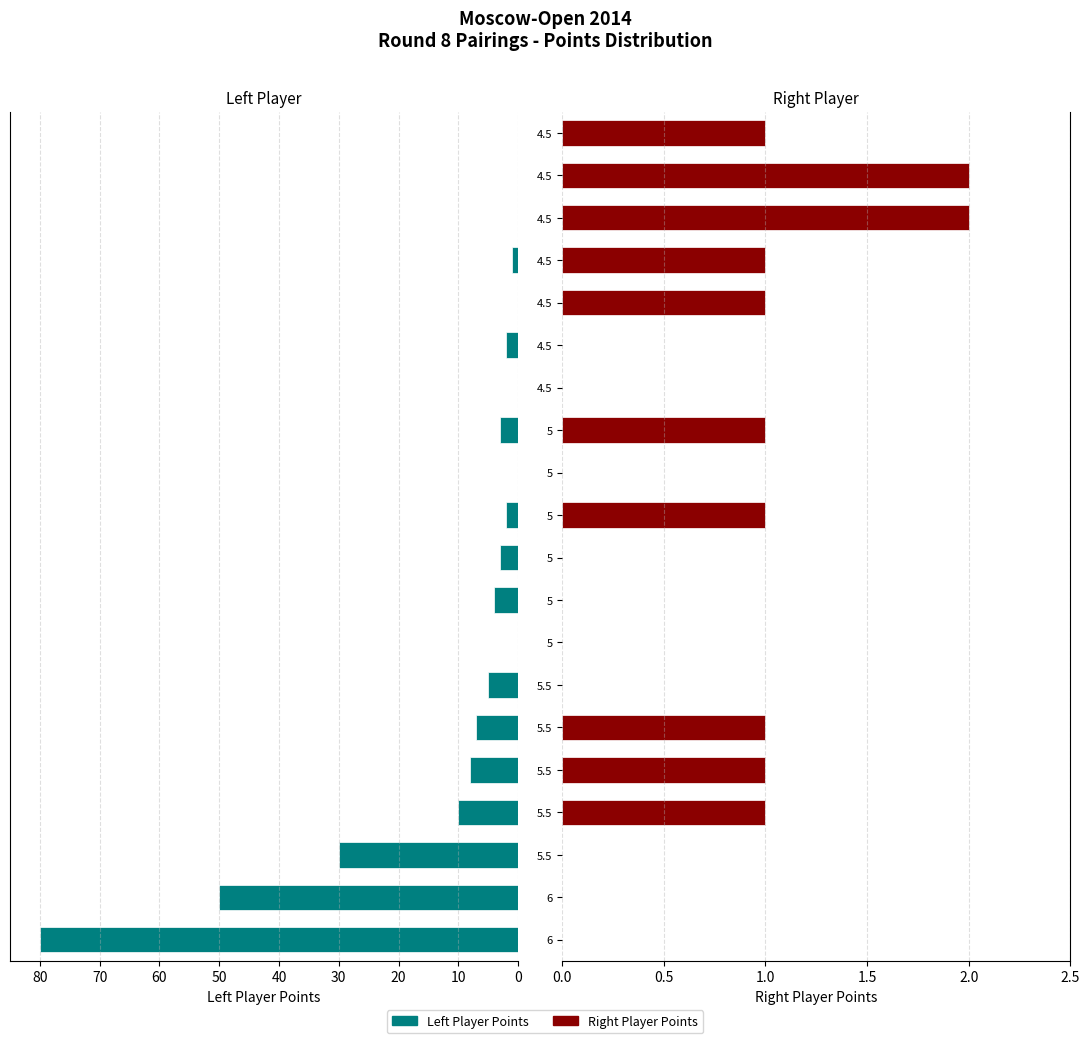

Reading left to right, list all the values displayed in this chart.

Left Player Points: 80	50	30	10	8	7	5	0	4	3	2	0	3	0	2	0	1	0	0	0
Right Player Points: 0	0	0	1	1	1	0	0	0	0	1	0	1	0	0	1	1	2	2	1